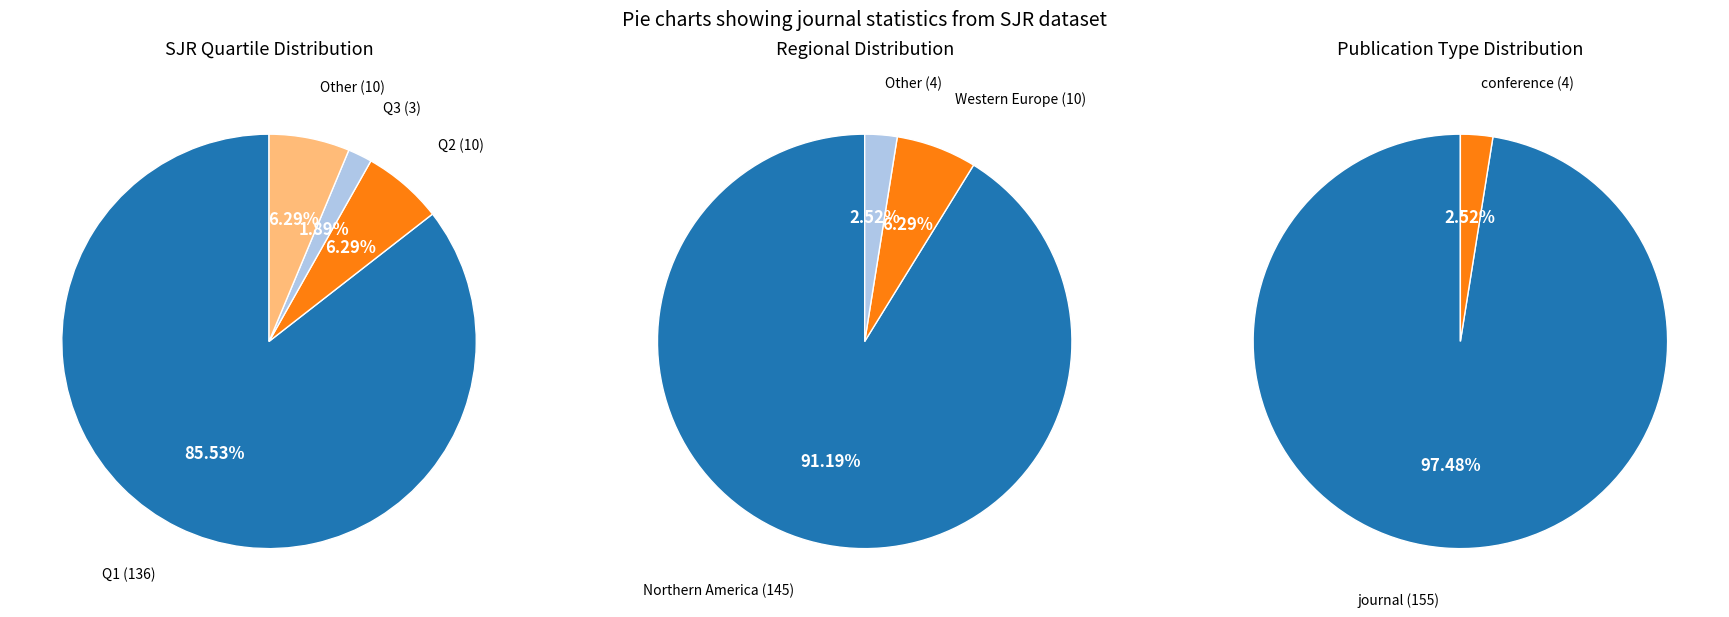

What portion of the pie excludes Q2?

93.7%